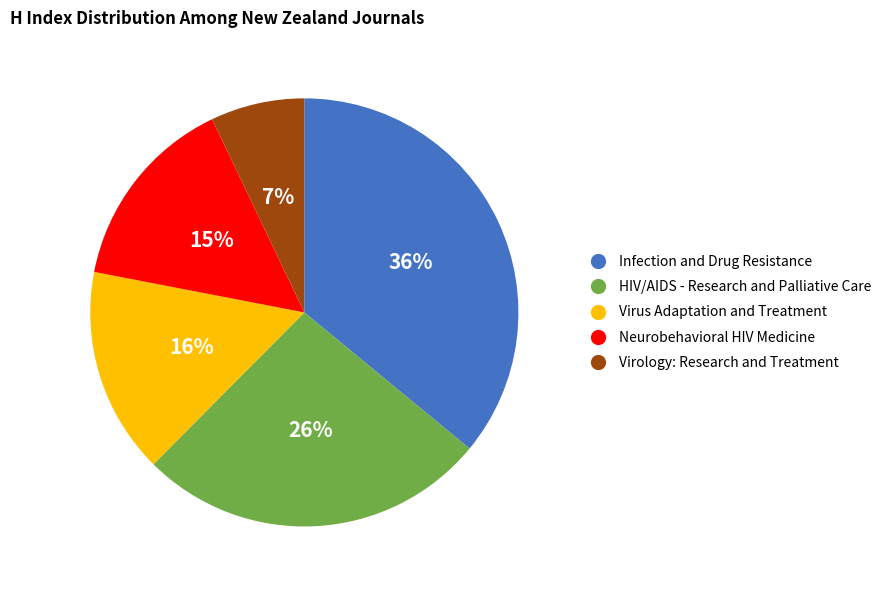

How many slices are in this pie chart?

5